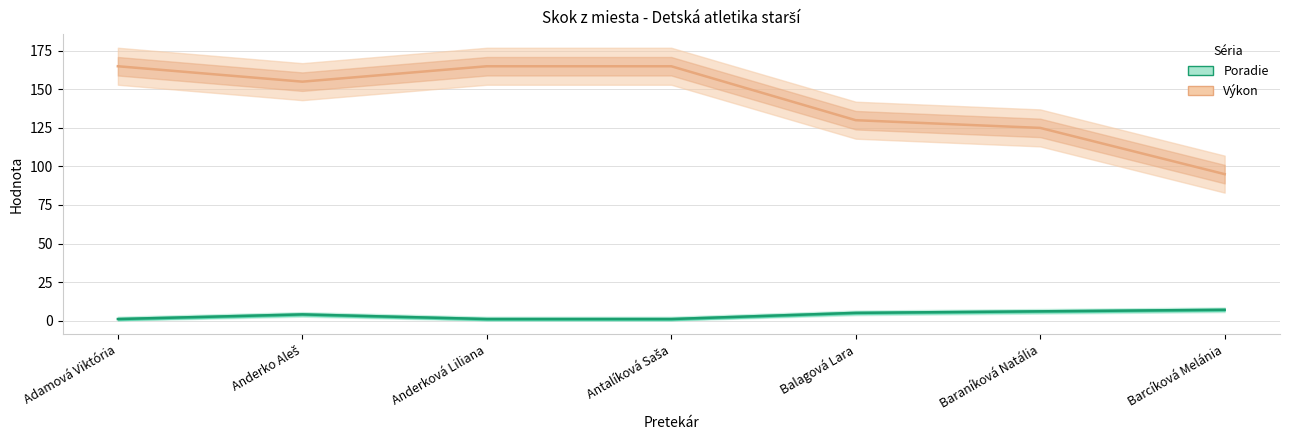

List the series in order of their peak value, highest first.

Výkon, Poradie